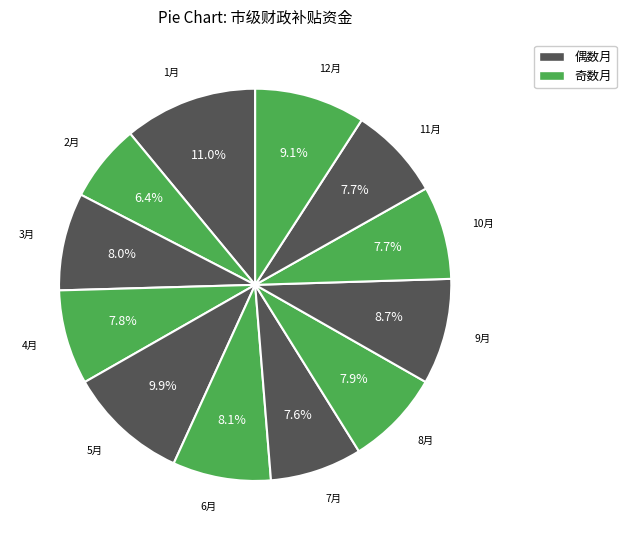

Is there a majority slice in this chart?

No